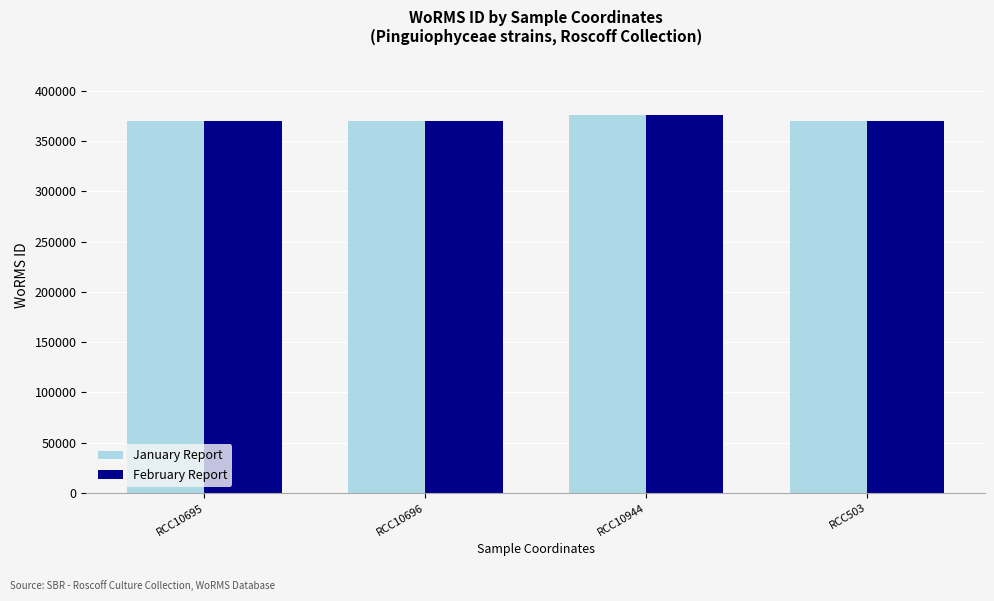

Does the chart contain any negative values?

No